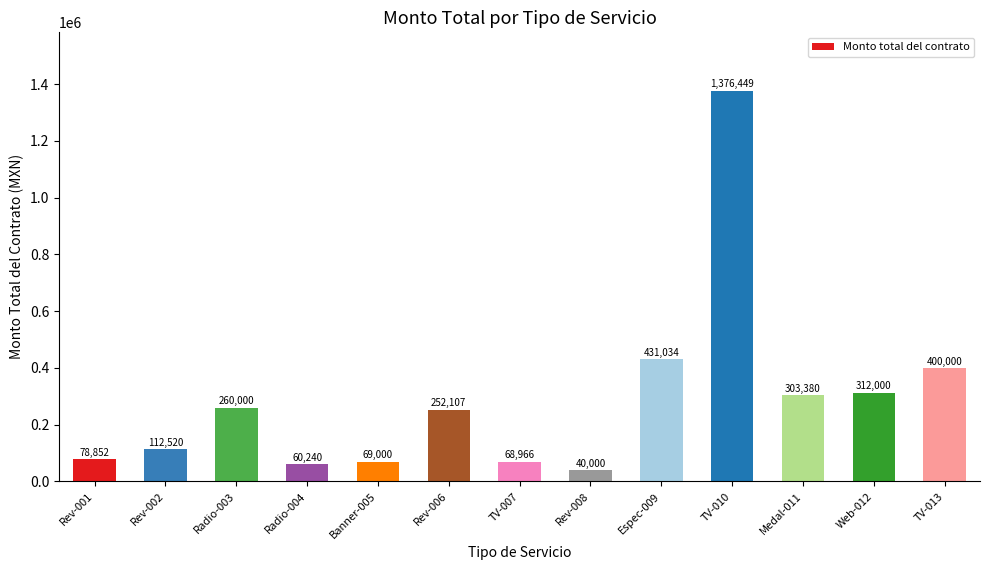

What is the label of the 9th bar from the left?

Espec-009